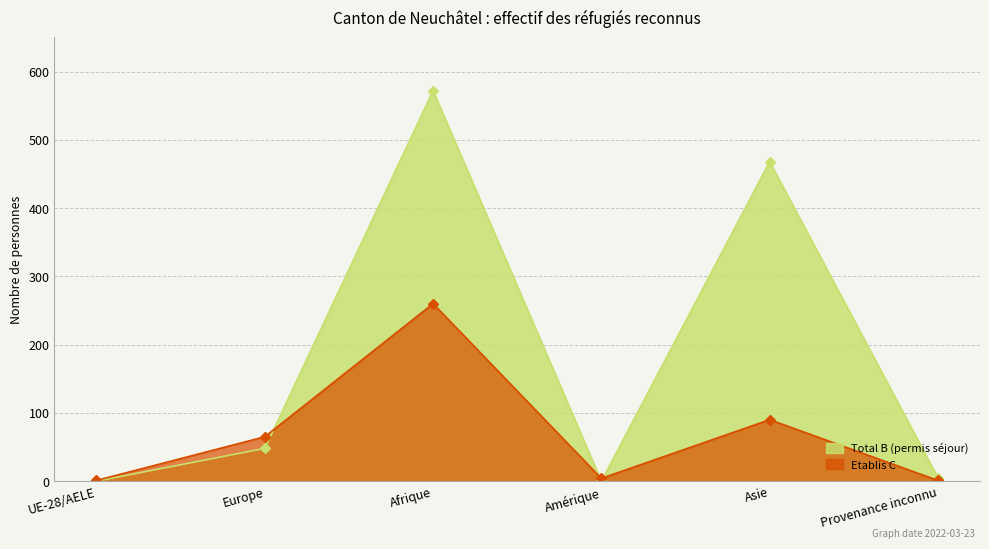

Is it true that Etablis C equals 1 at Provenance inconnu?

True